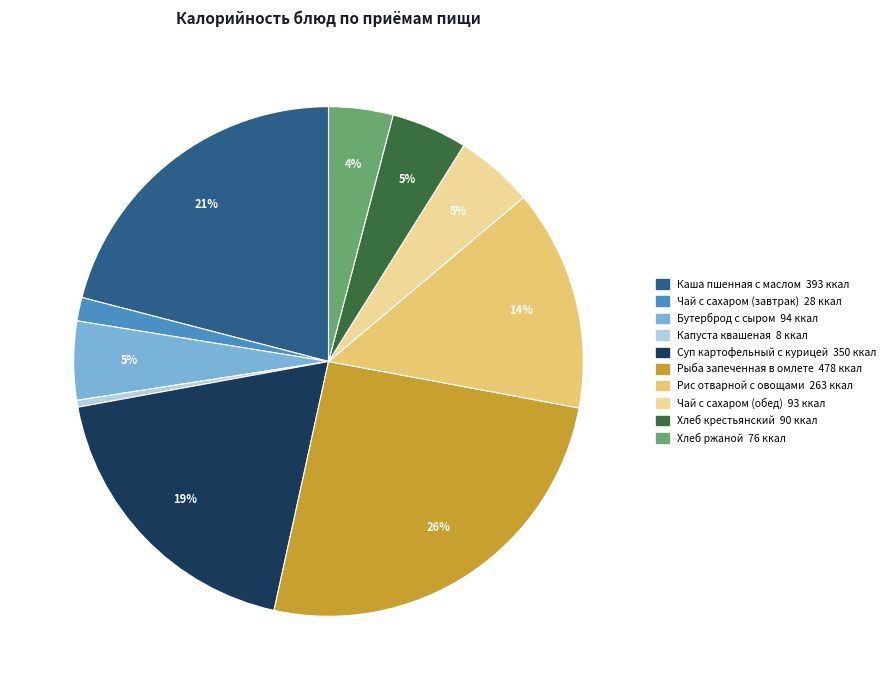

To the nearest percent, what is the difference between the Хлеб ржаной and Капуста квашеная slice percentages?

4%